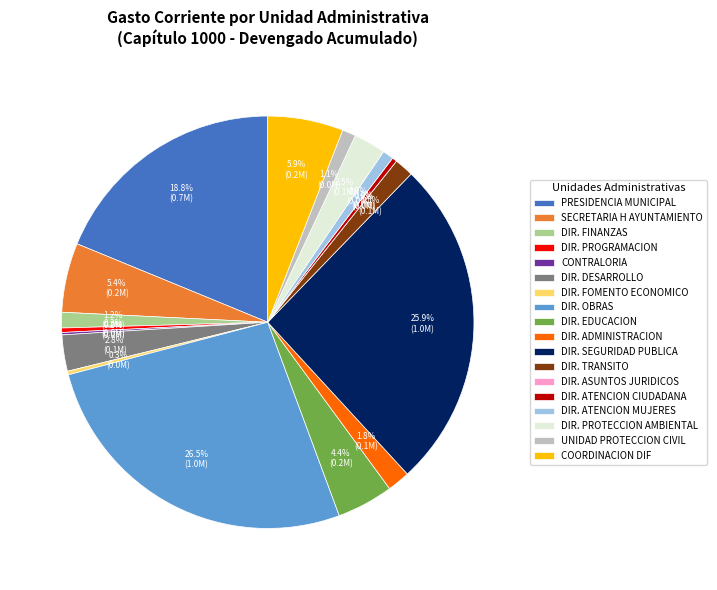

Count the number of slices in the pie.

18